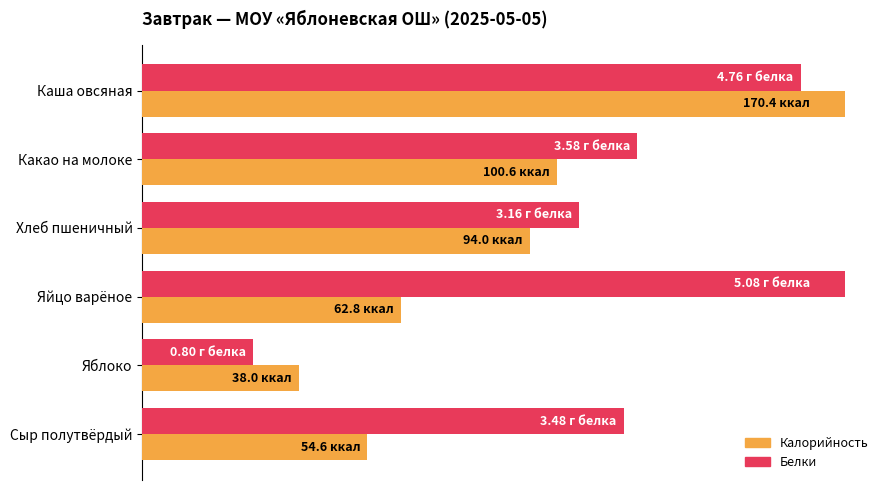

What are all the series names shown in the legend?

Калорийность, Белки